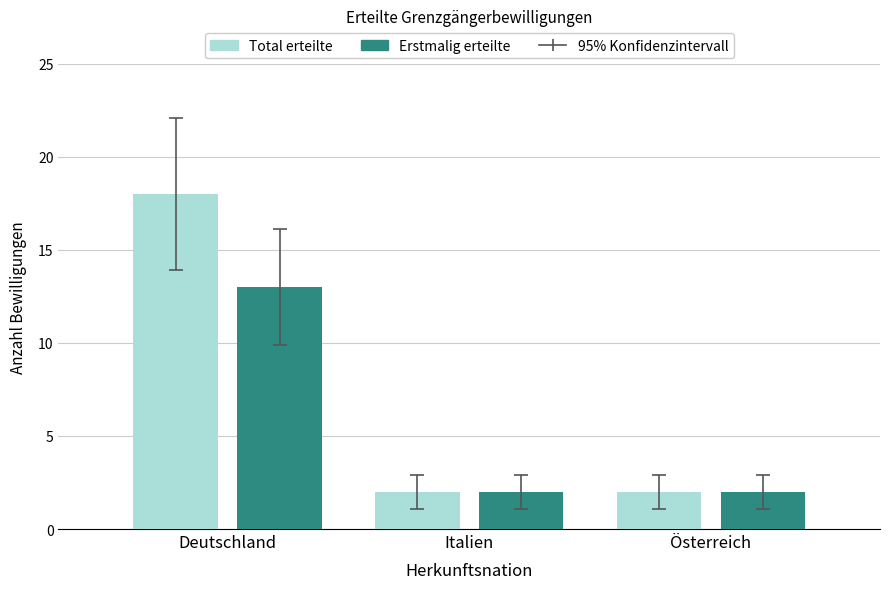

The value of Total erteilte at Deutschland is 18. True or false?

True